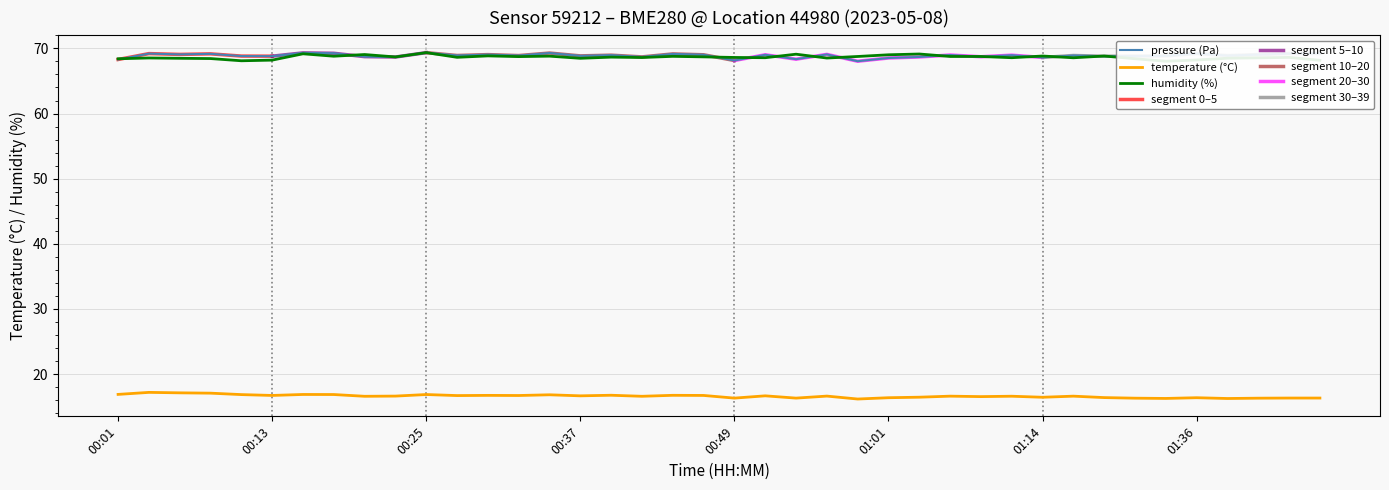

What is the lowest value of the pressure (Pa) series?

68.0